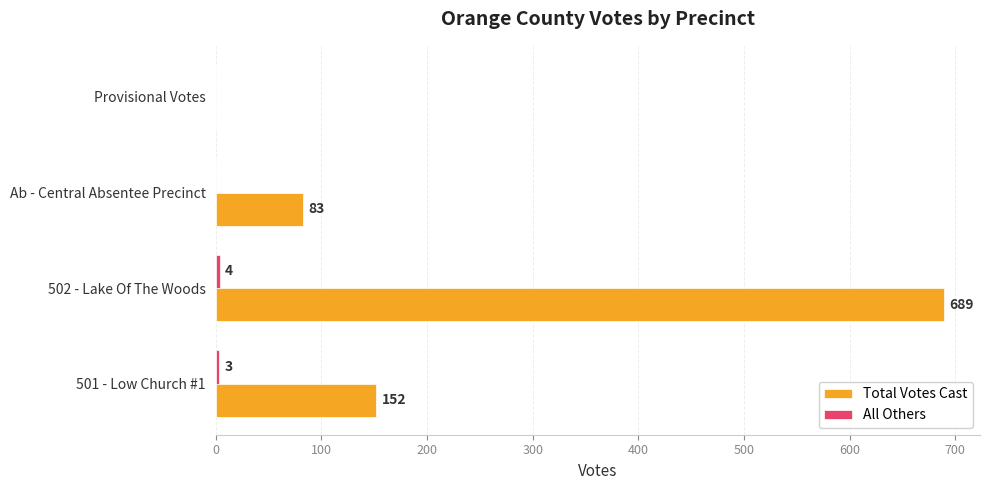

The value of Total Votes Cast at Ab - Central Absentee Precinct is 83. True or false?

True